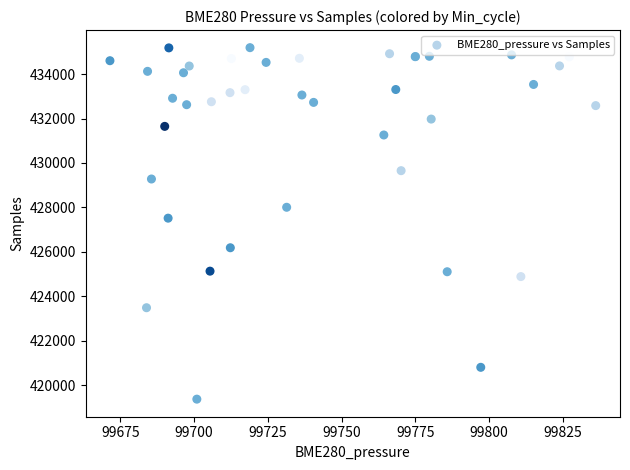

What Y value in the scatter plot is closest to 427282?

427518